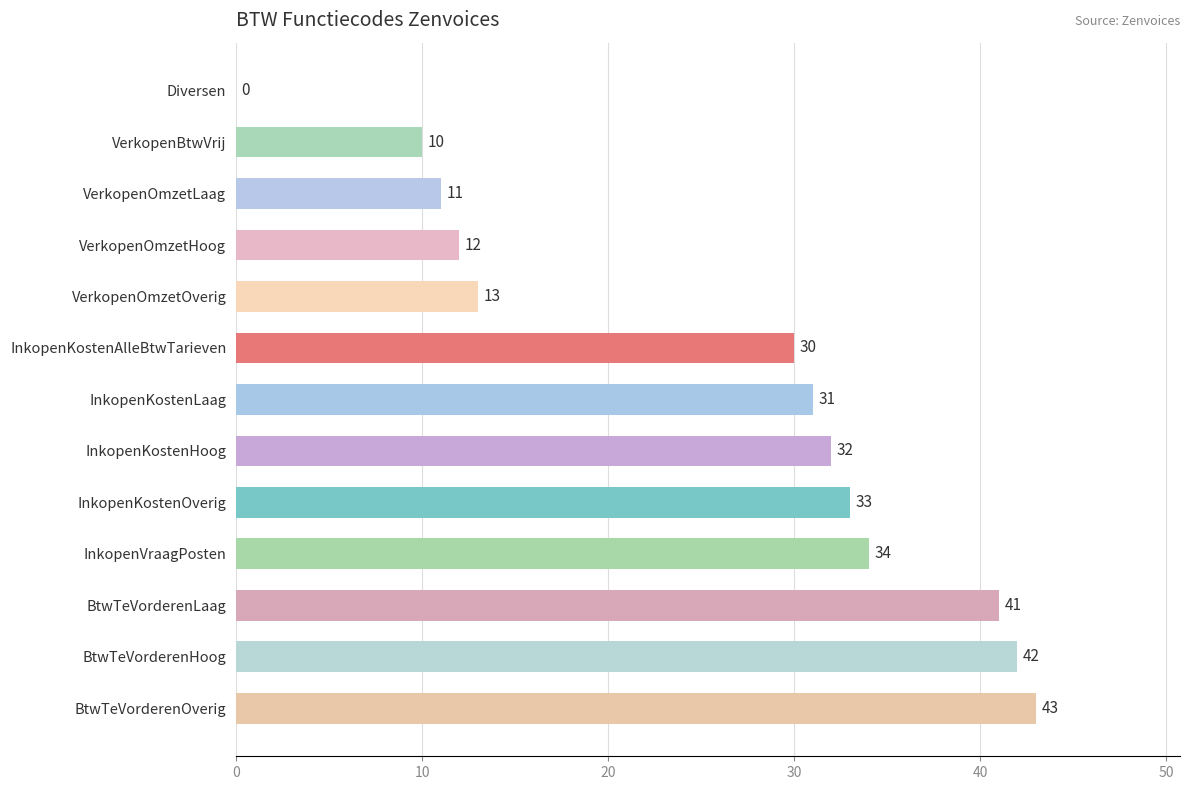

Reading top to bottom, extract all data points from this chart.

Diversen=0	VerkopenBtwVrij=10	VerkopenOmzetLaag=11	VerkopenOmzetHoog=12	VerkopenOmzetOverig=13	InkopenKostenAlleBtwTarieven=30	InkopenKostenLaag=31	InkopenKostenHoog=32	InkopenKostenOverig=33	InkopenVraagPosten=34	BtwTeVorderenLaag=41	BtwTeVorderenHoog=42	BtwTeVorderenOverig=43